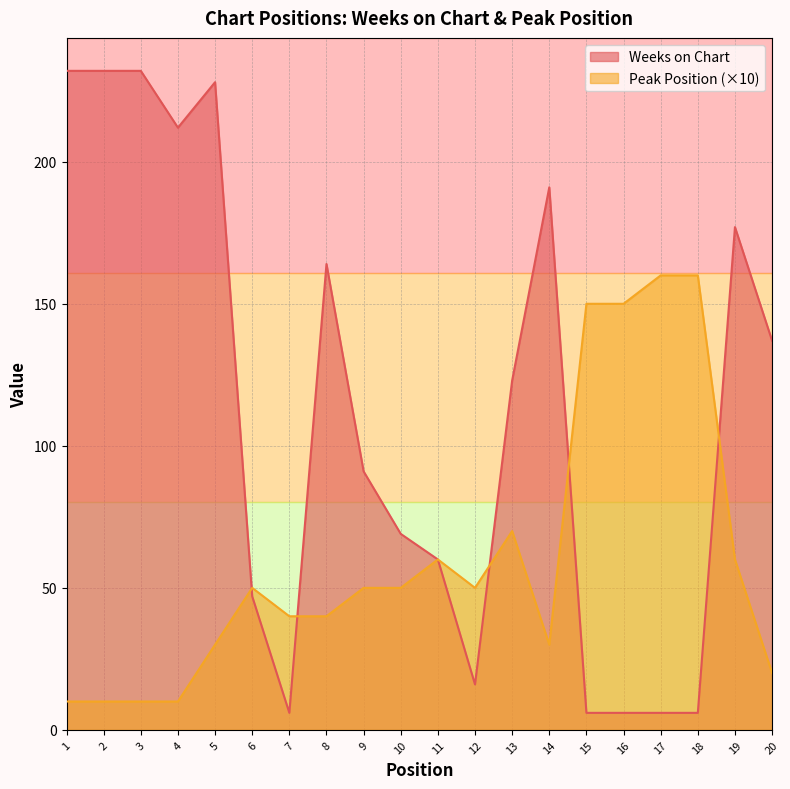

Reading left to right, extract all data points from this chart.

Weeks on Chart: 232	232	232	212	228	47	6	164	91	69	60	16	123	191	6	6	6	6	177	137
Peak Position: 10	10	10	10	30	50	40	40	50	50	60	50	70	30	150	150	160	160	60	20